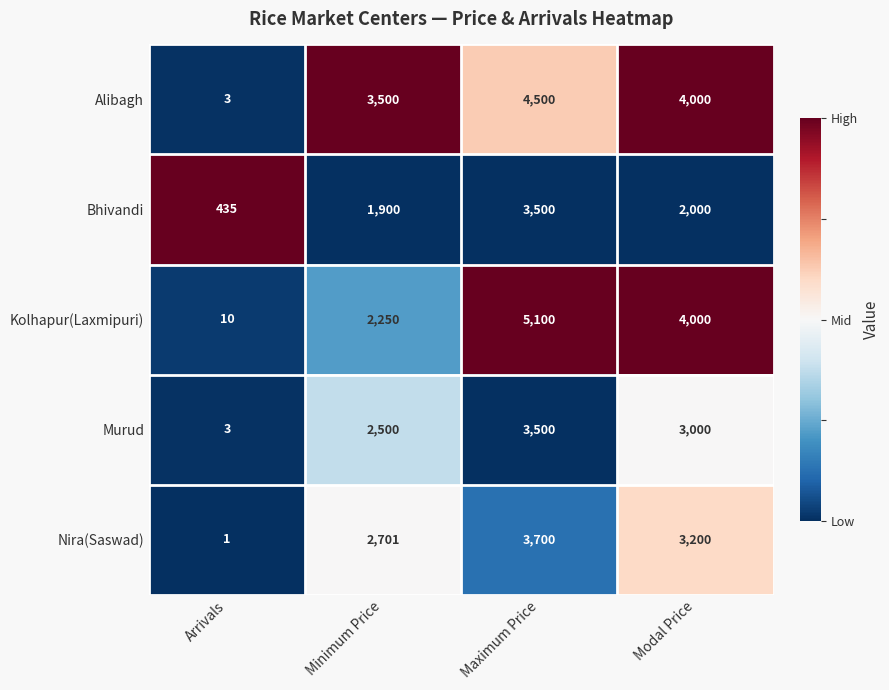

Reading left to right, extract all data points from this chart.

Alibagh: Arrivals=3	Minimum Price=3500	Maximum Price=4500	Modal Price=4000
Bhivandi: Arrivals=435	Minimum Price=1900	Maximum Price=3500	Modal Price=2000
Kolhapur(Laxmipuri): Arrivals=10	Minimum Price=2250	Maximum Price=5100	Modal Price=4000
Murud: Arrivals=3	Minimum Price=2500	Maximum Price=3500	Modal Price=3000
Nira(Saswad): Arrivals=1	Minimum Price=2701	Maximum Price=3700	Modal Price=3200